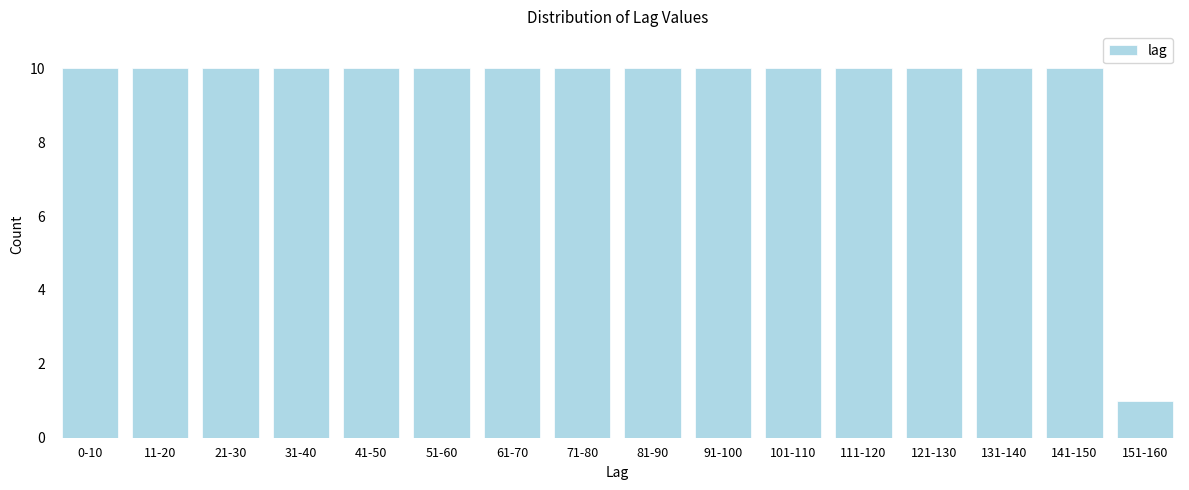

Reading left to right, list all the values displayed in this chart.

10	10	10	10	10	10	10	10	10	10	10	10	10	10	10	1